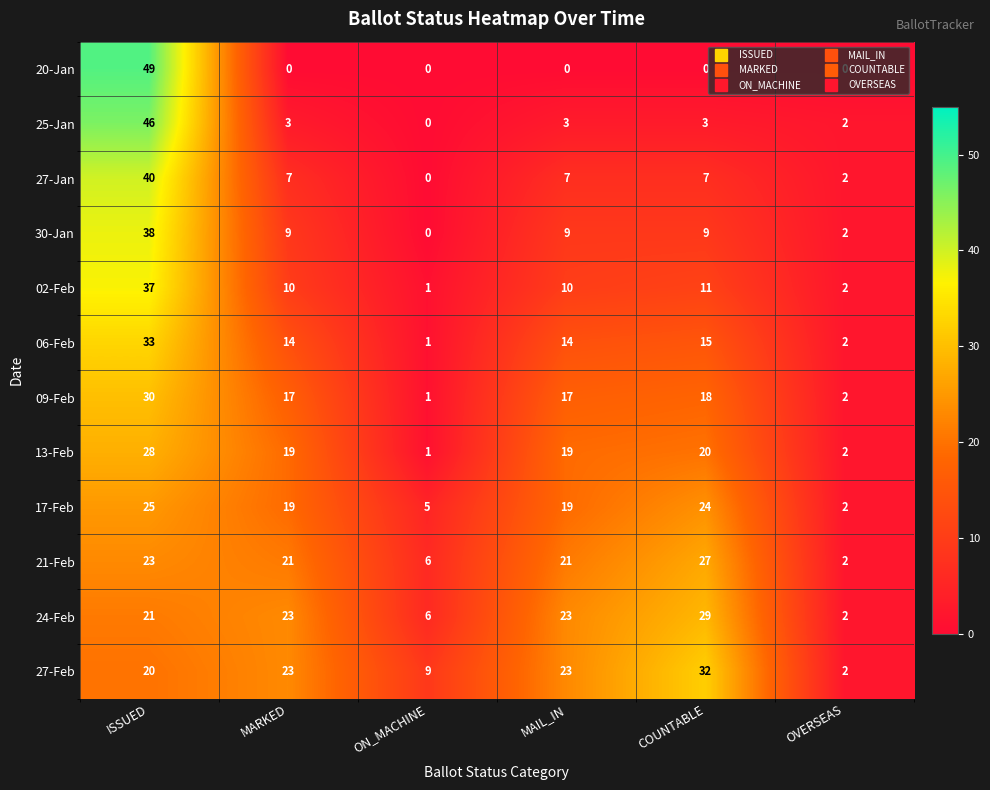

What is the difference between the maximum and second lowest values in the 25-Jan series?

44